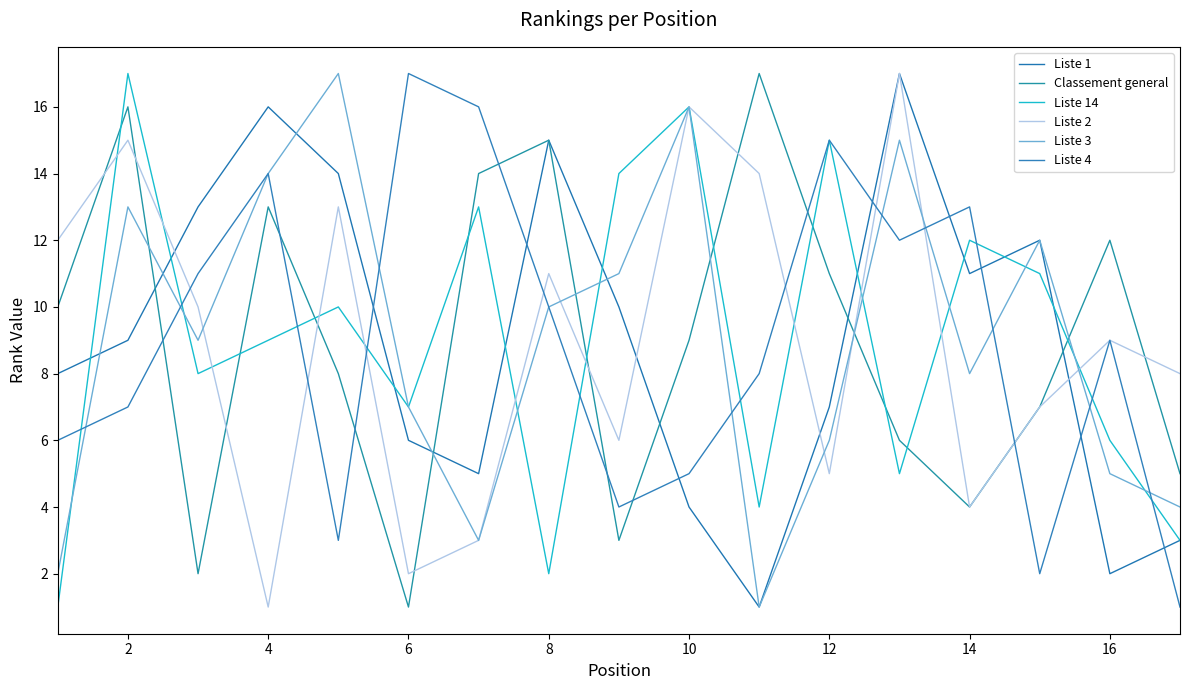

Is this an area chart (filled region under the line)?

No